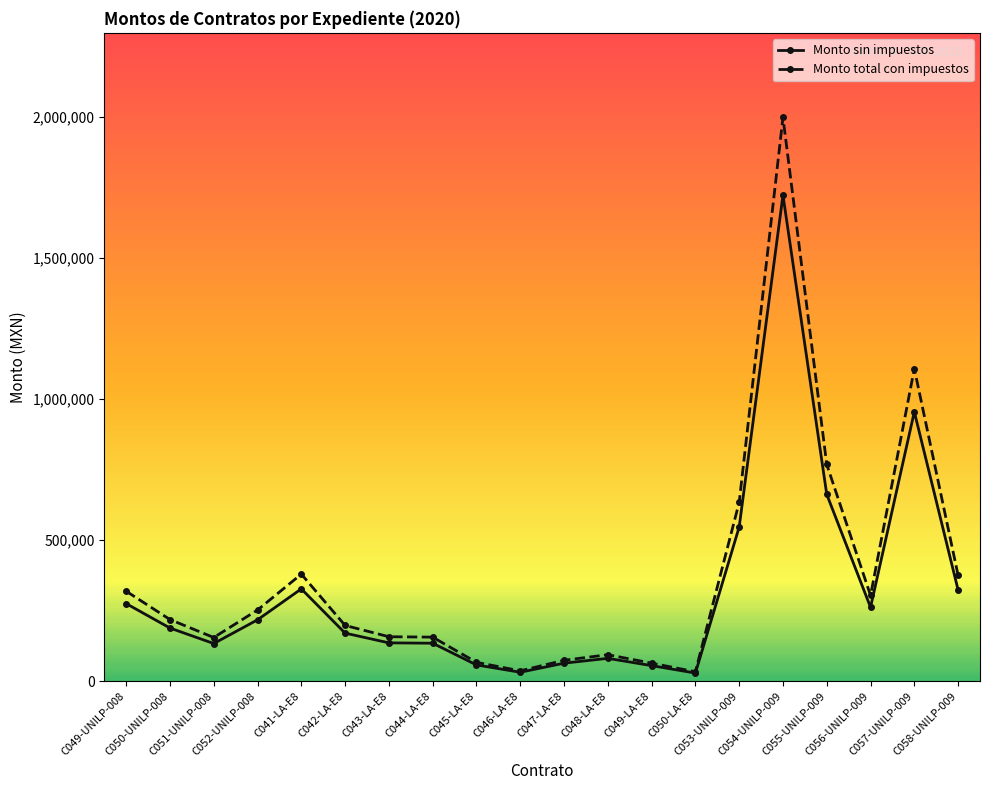

How many data points does each series have?

20